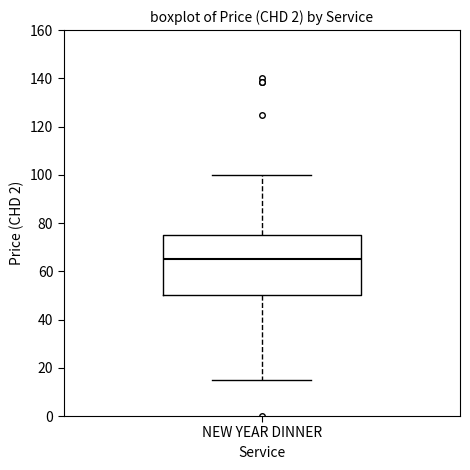

Read this box plot against the y-axis: the position of the median line, the range covered by the box, and the ends of both whiskers. The values are not printed on the chart, so give them approximately, as read against the axis.

median 66, box 50 to 76, whiskers 16 to 100